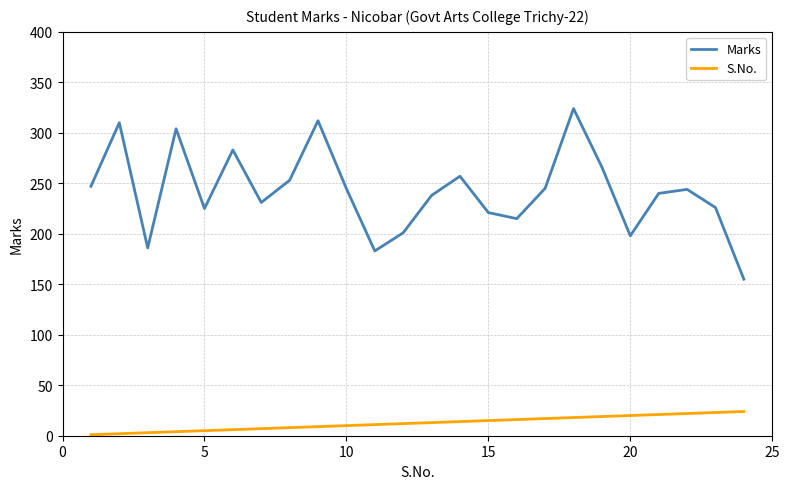

What is the maximum value for Marks?

324.0